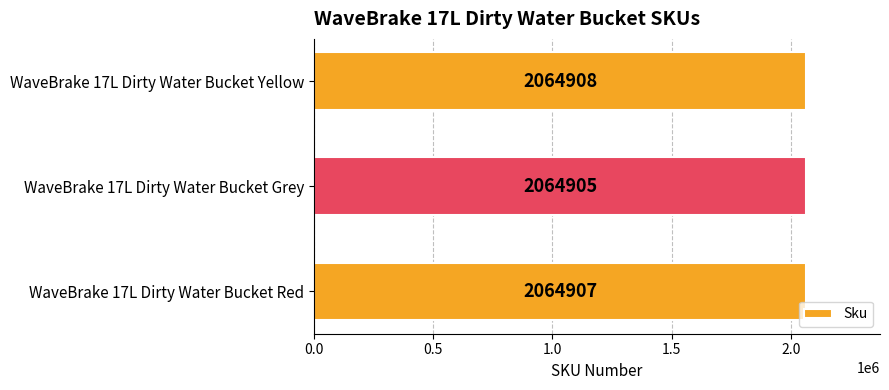

Between WaveBrake 17L Dirty Water Bucket Grey and WaveBrake 17L Dirty Water Bucket Yellow, which is larger?

WaveBrake 17L Dirty Water Bucket Yellow